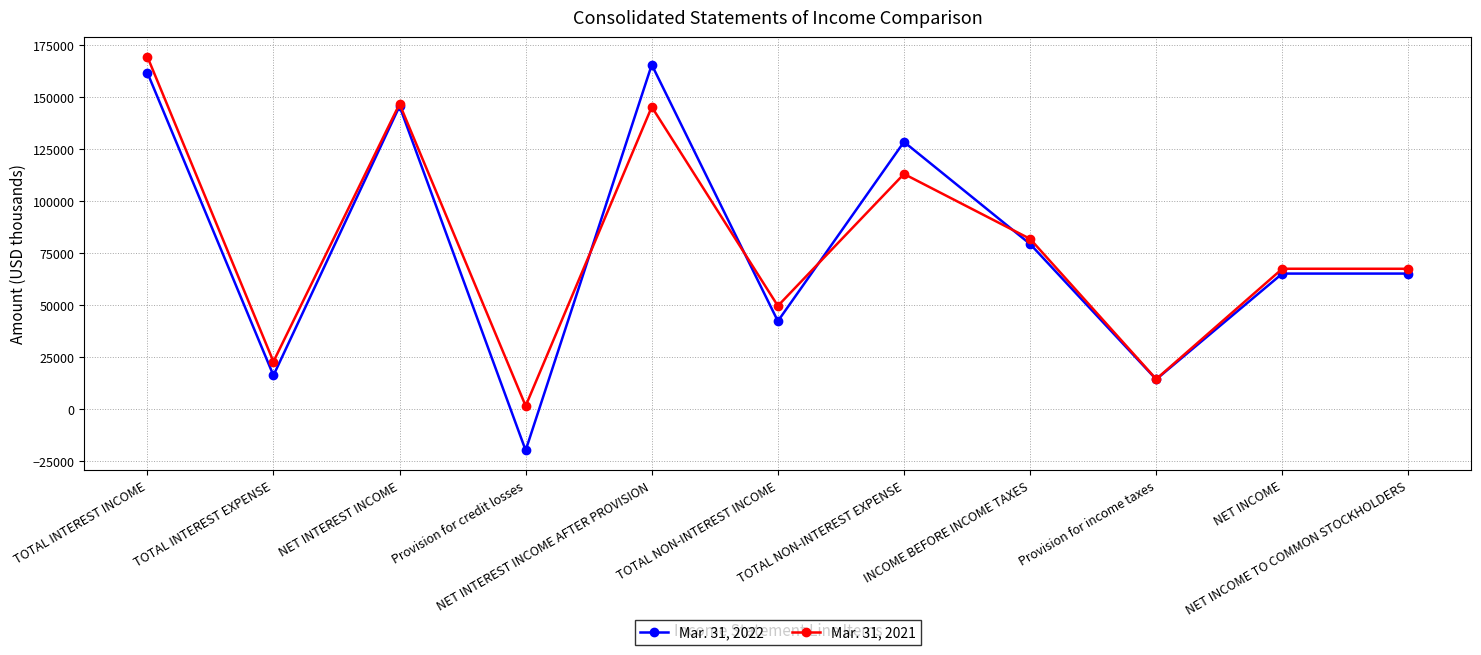

What is the label of the 7th point from the right?

NET INTEREST INCOME AFTER PROVISION